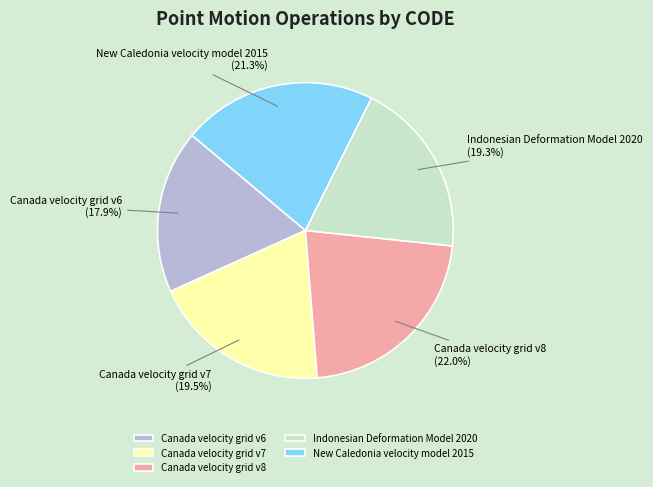

Does any single category account for the majority?

No